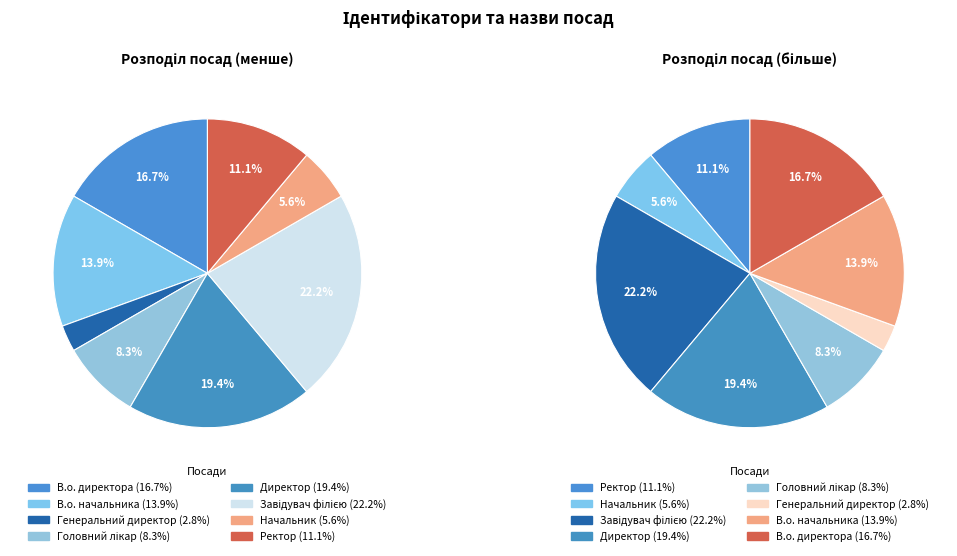

Is В.о. начальника the majority of the pie?

No